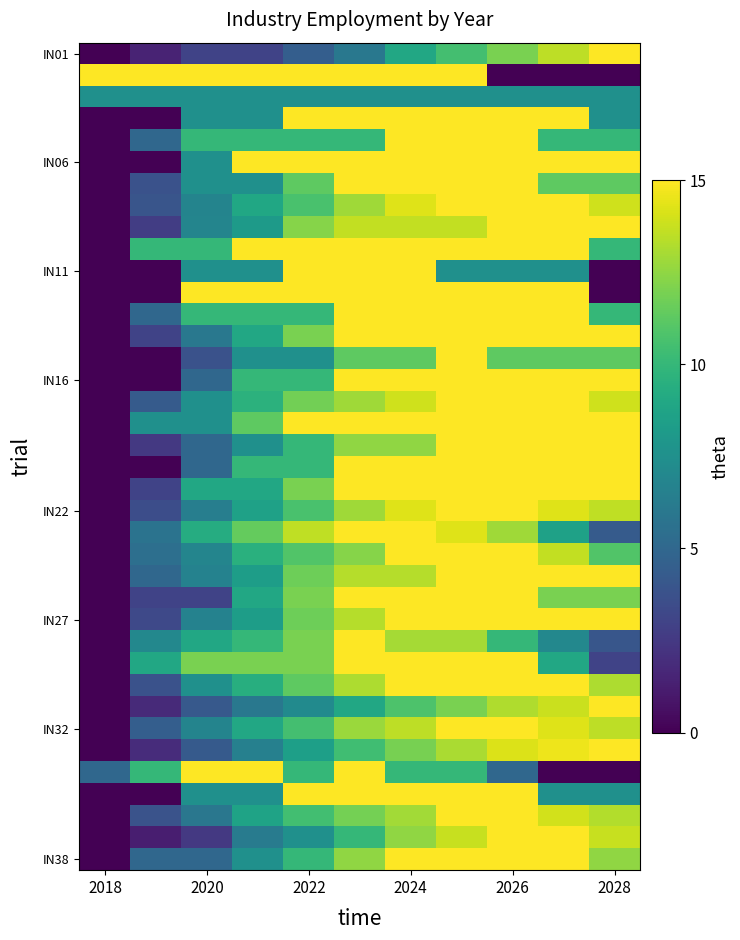

How many categories are shown in the chart?

11